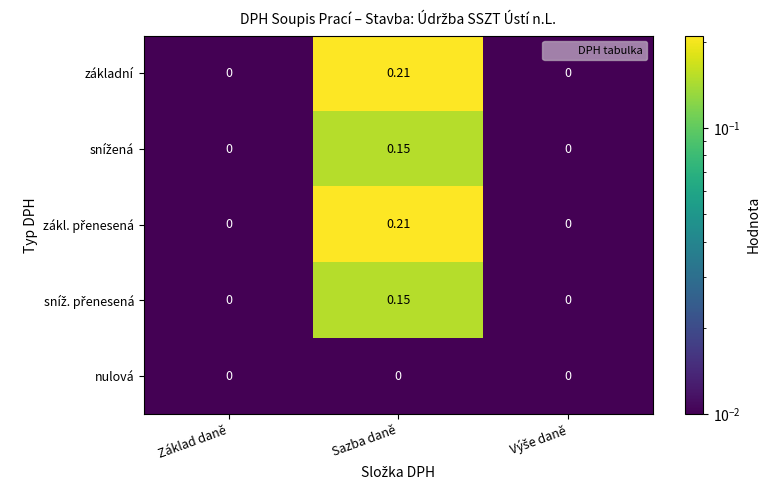

At which category is the sum across all series the highest?

Sazba daně